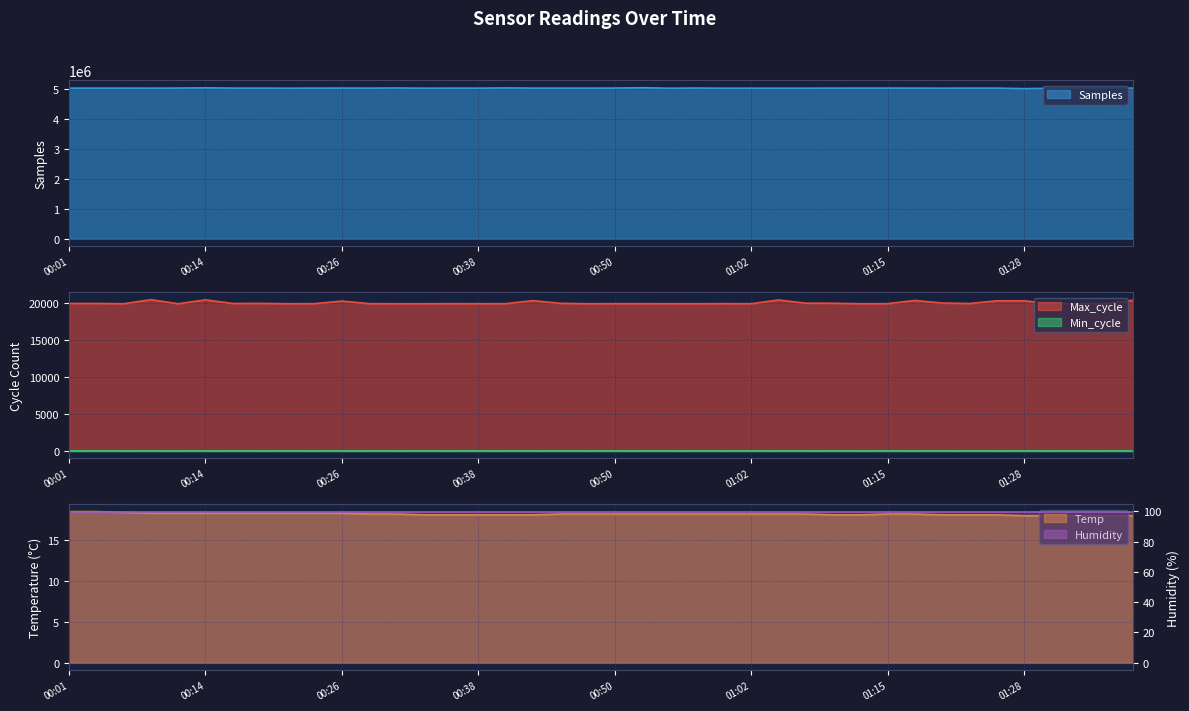

Rank the categories by Max_cycle value from lowest to highest.

00:06, 00:11, 00:31, 00:33, 00:48, 00:58, 01:02, 01:12, 00:21, 00:38, 00:55, 01:15, 00:41, 00:53, 01:36, 00:24, 00:28, 00:36, 00:50, 01:31, 01:00, 01:23, 00:16, 01:34, 00:01, 00:04, 00:19, 00:45, 01:10, 01:07, 01:20, 00:26, 01:26, 01:28, 00:43, 01:17, 01:38, 01:05, 00:14, 00:09